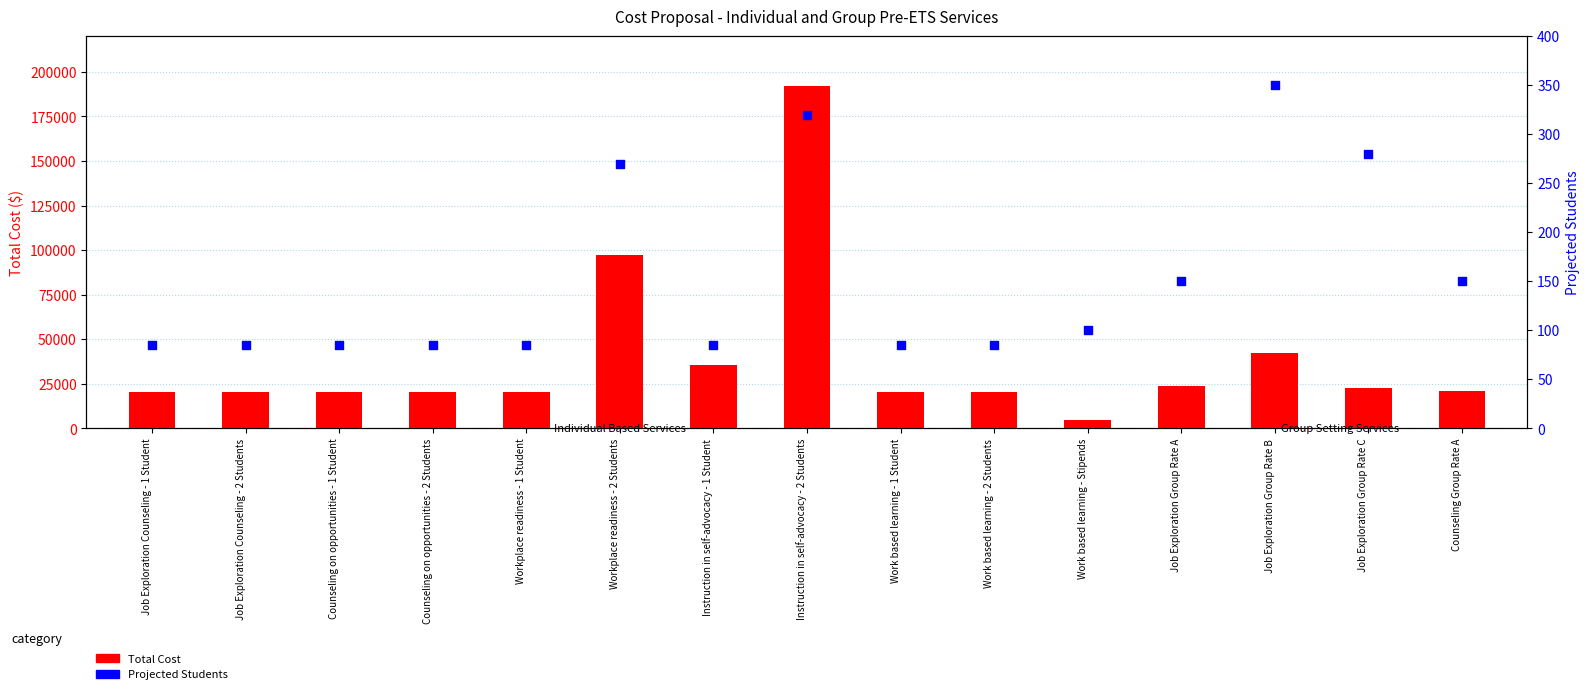

What is the total value across all series at Workplace readiness - 2 Students?

97470